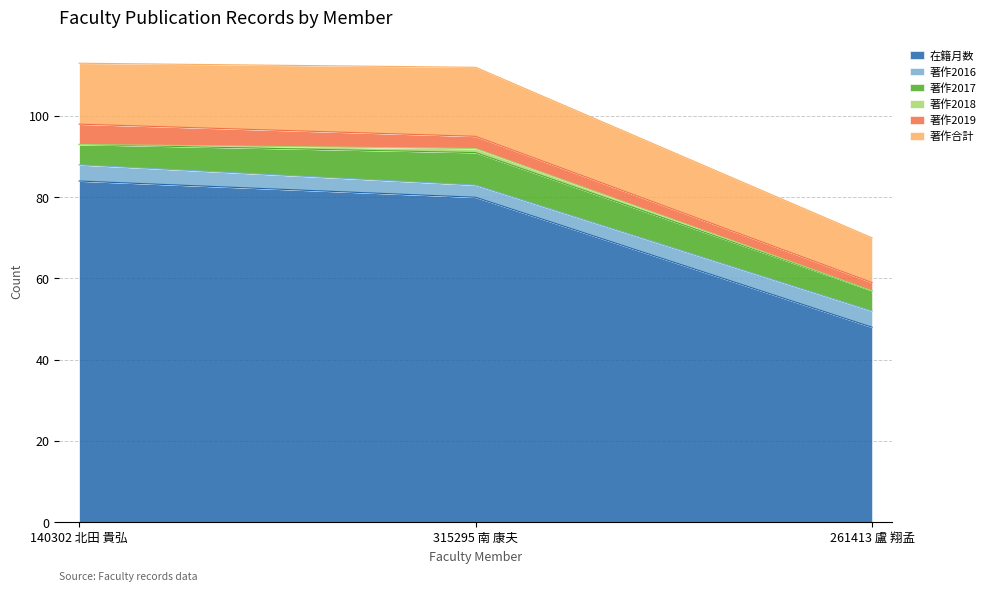

What is the difference between the maximum and minimum values in the 著作2018 series?

1